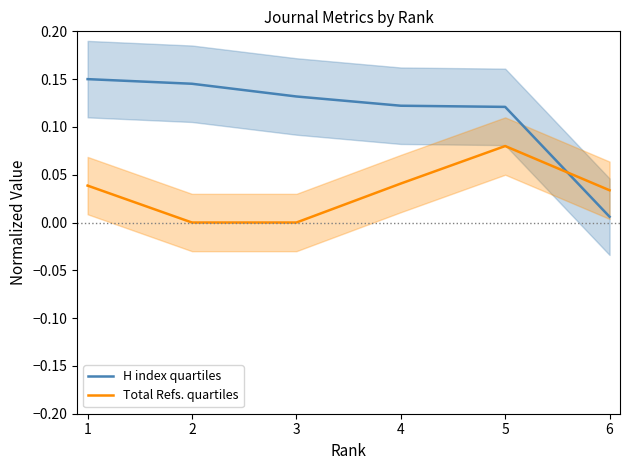

Is the value of Total Refs. quartiles at 1 greater than the value of H index quartiles at 4?

No